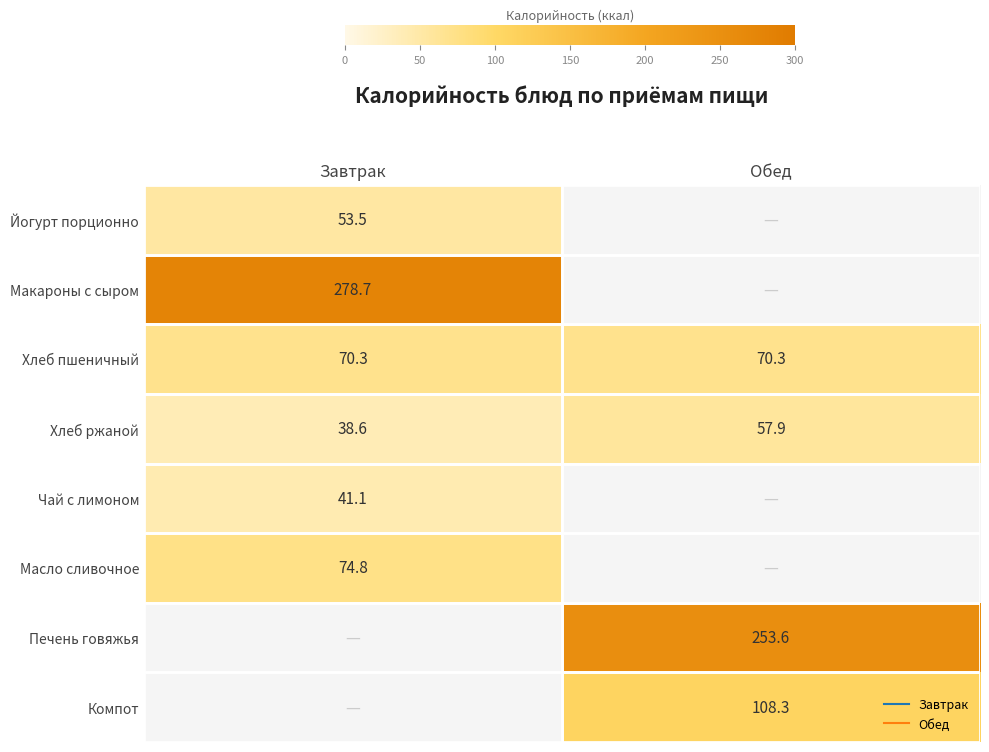

At how many categories does at least one series exceed 250?

2